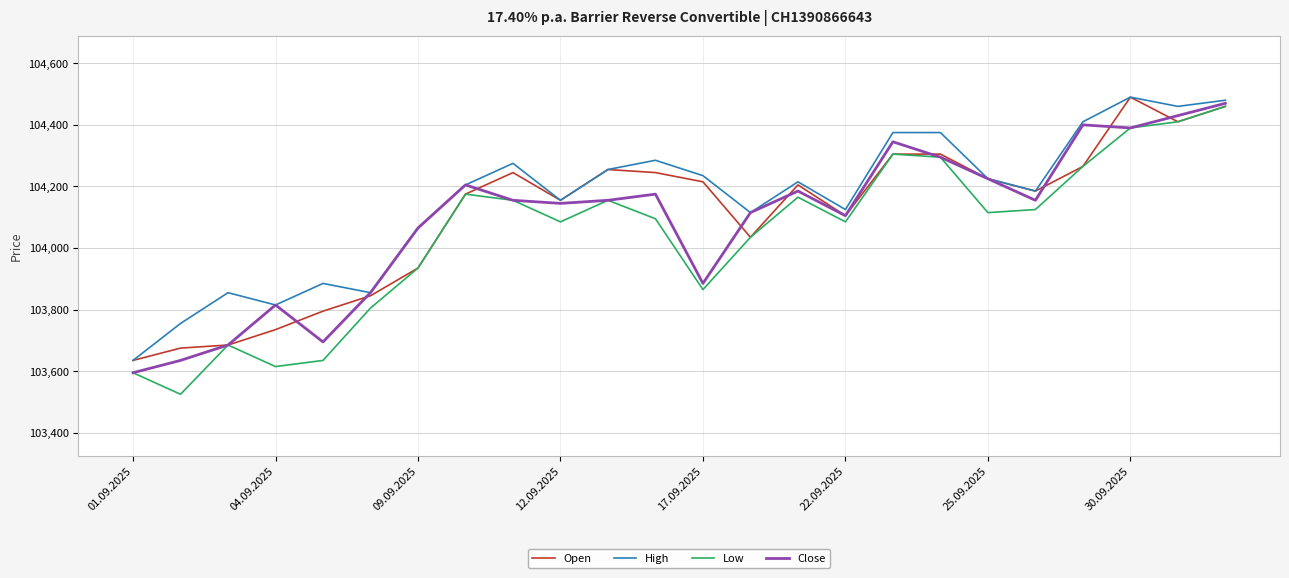

How many lines are shown in the chart?

4